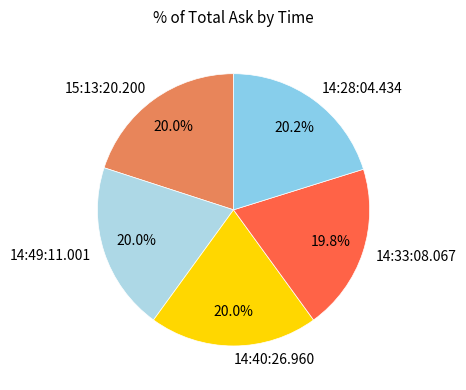

The 14:33:08.067 slice represents 10% of the pie. True or false?

False